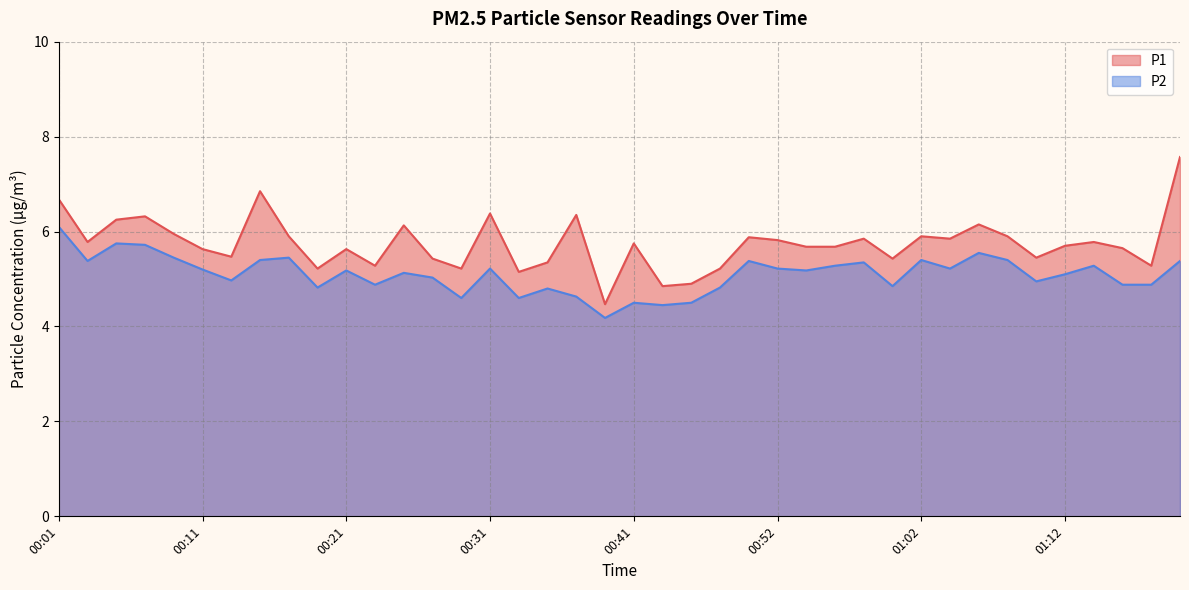

What value does the P1 series have at 00:35?

5.3